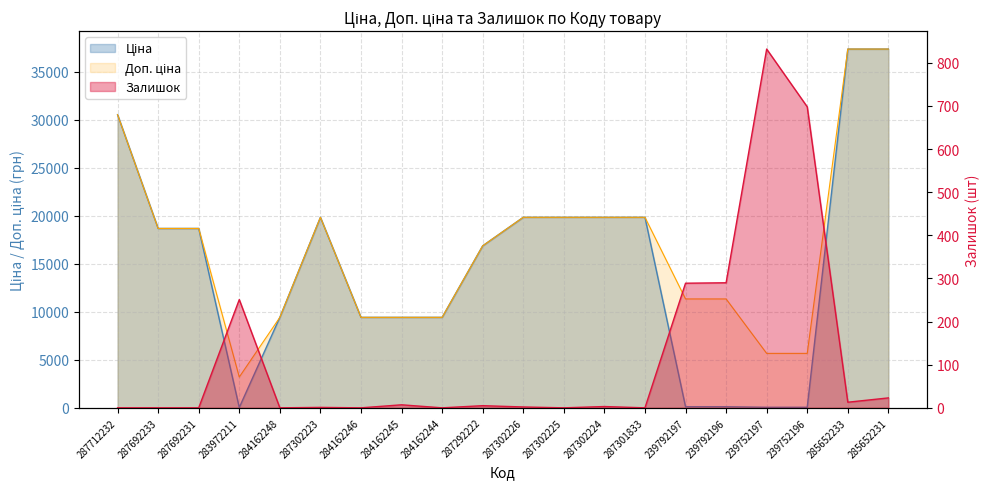

What is the minimum value for Ціна?

32.0